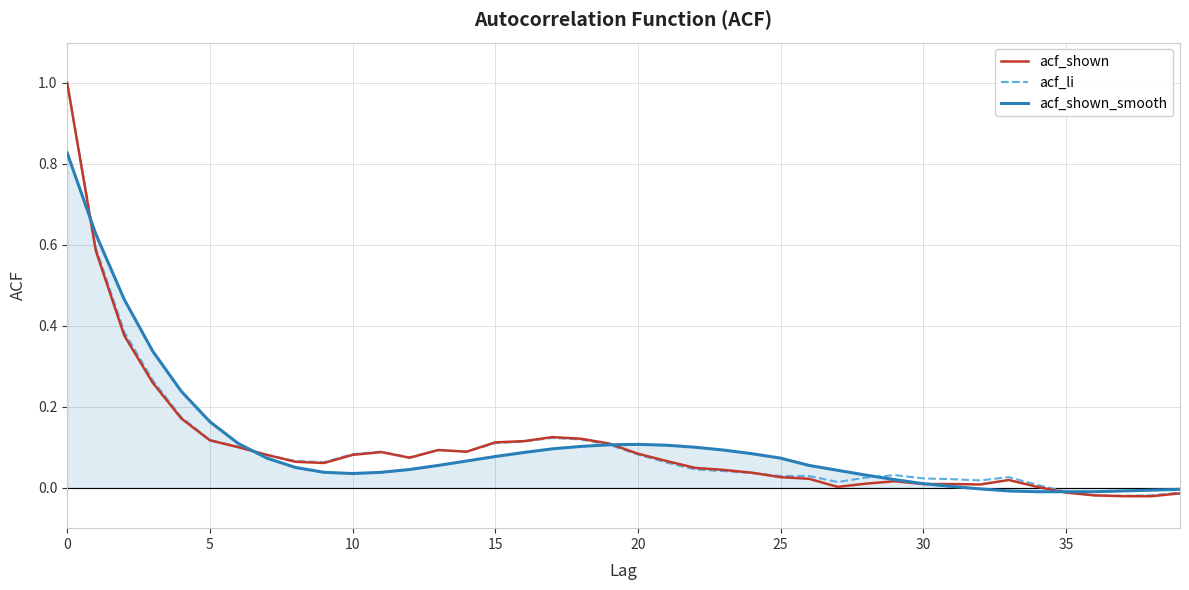

What is the maximum value for acf_shown?

1.0